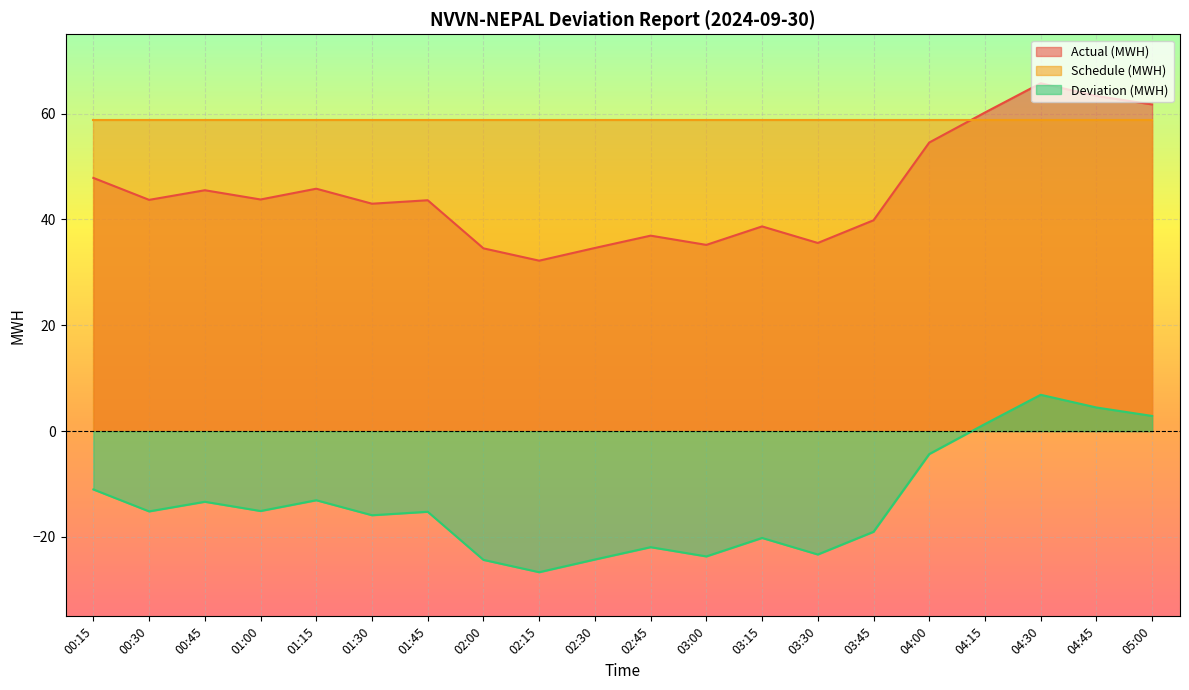

Does the chart display data point markers on the line(s)?

No